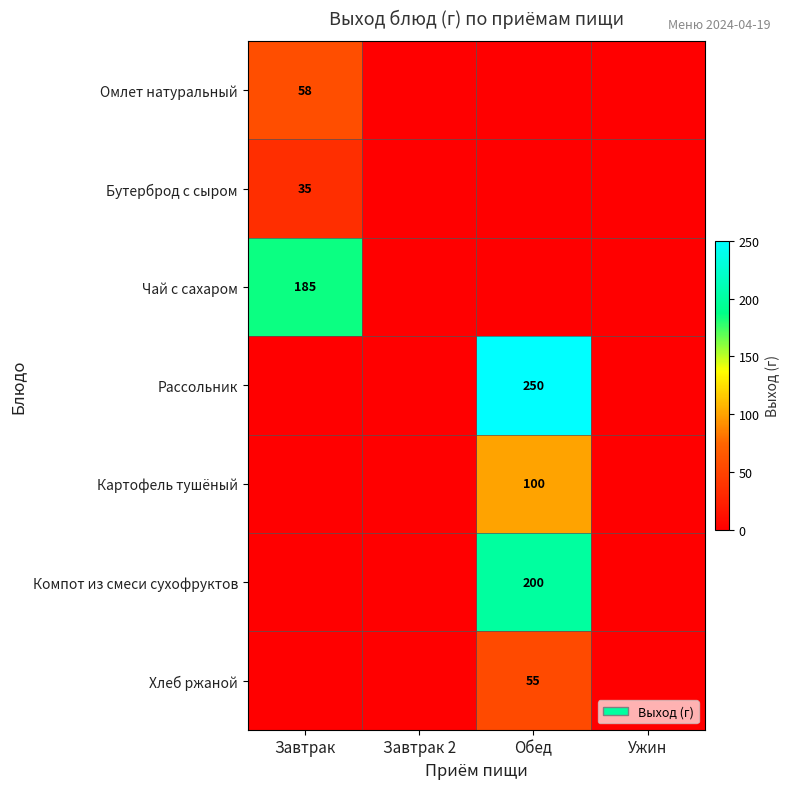

True or false: Хлеб ржаной has a value of 86 at Обед.

False